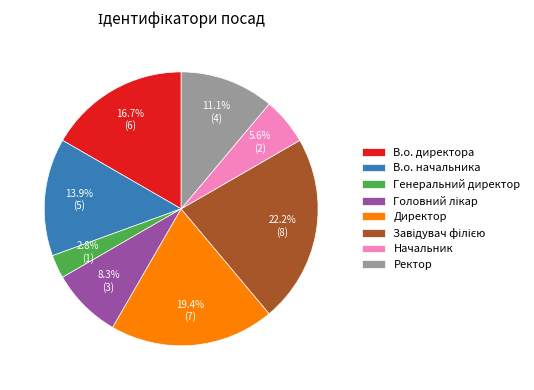

Which has a higher value, В.о. начальника or В.о. директора?

В.о. директора